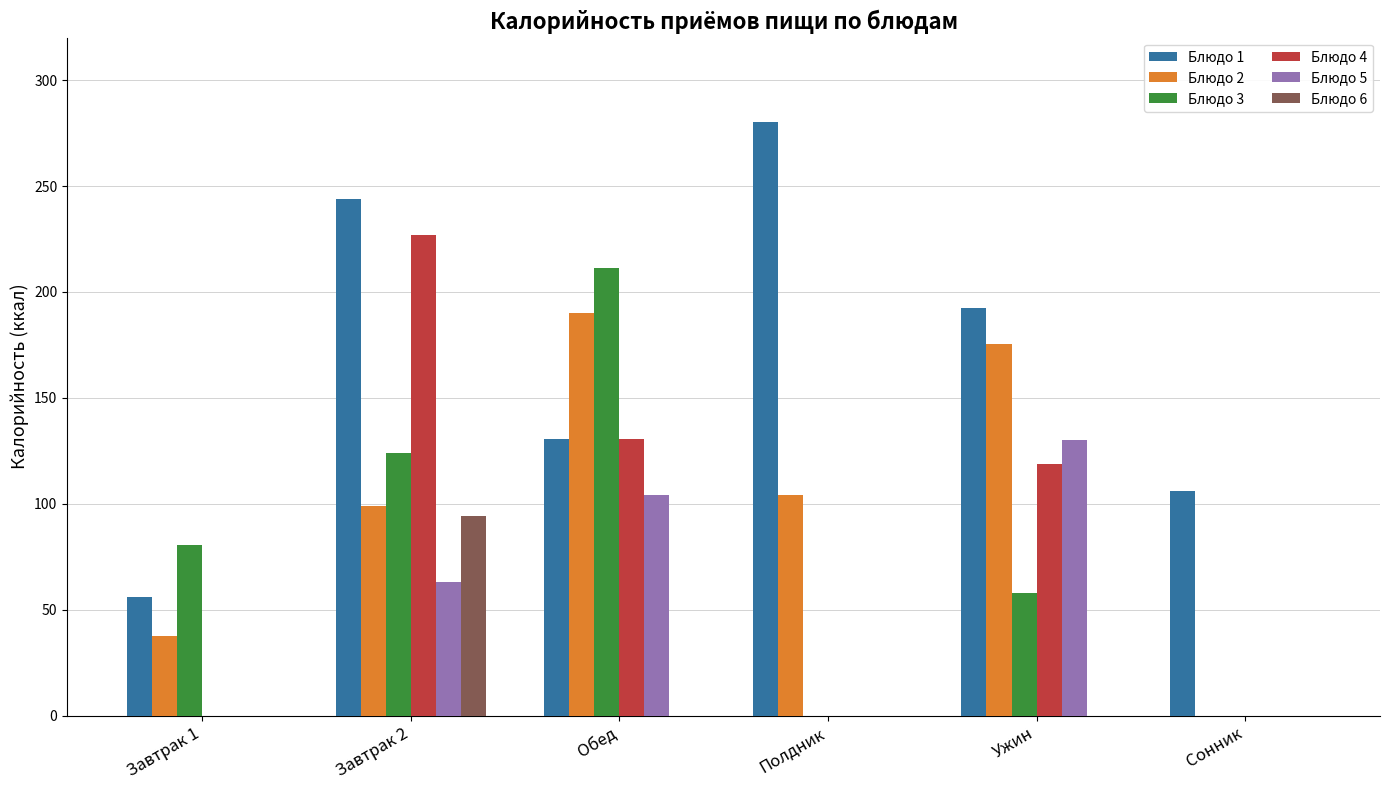

What is the sum of all Блюдо 6 values?

94.0